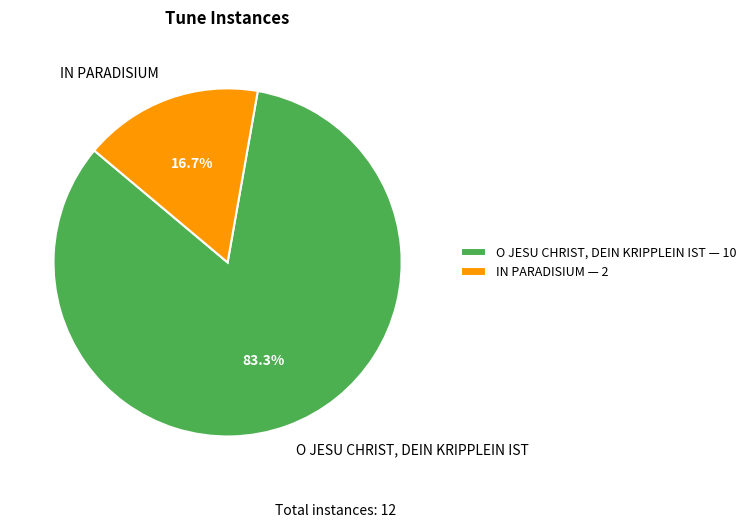

What is the smallest slice in the pie chart?

IN PARADISIUM